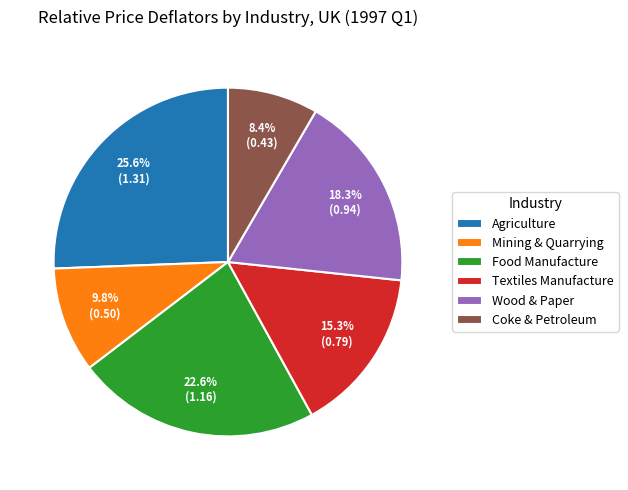

Combined, do Mining & Quarrying and Textiles Manufacture account for over 50%?

No